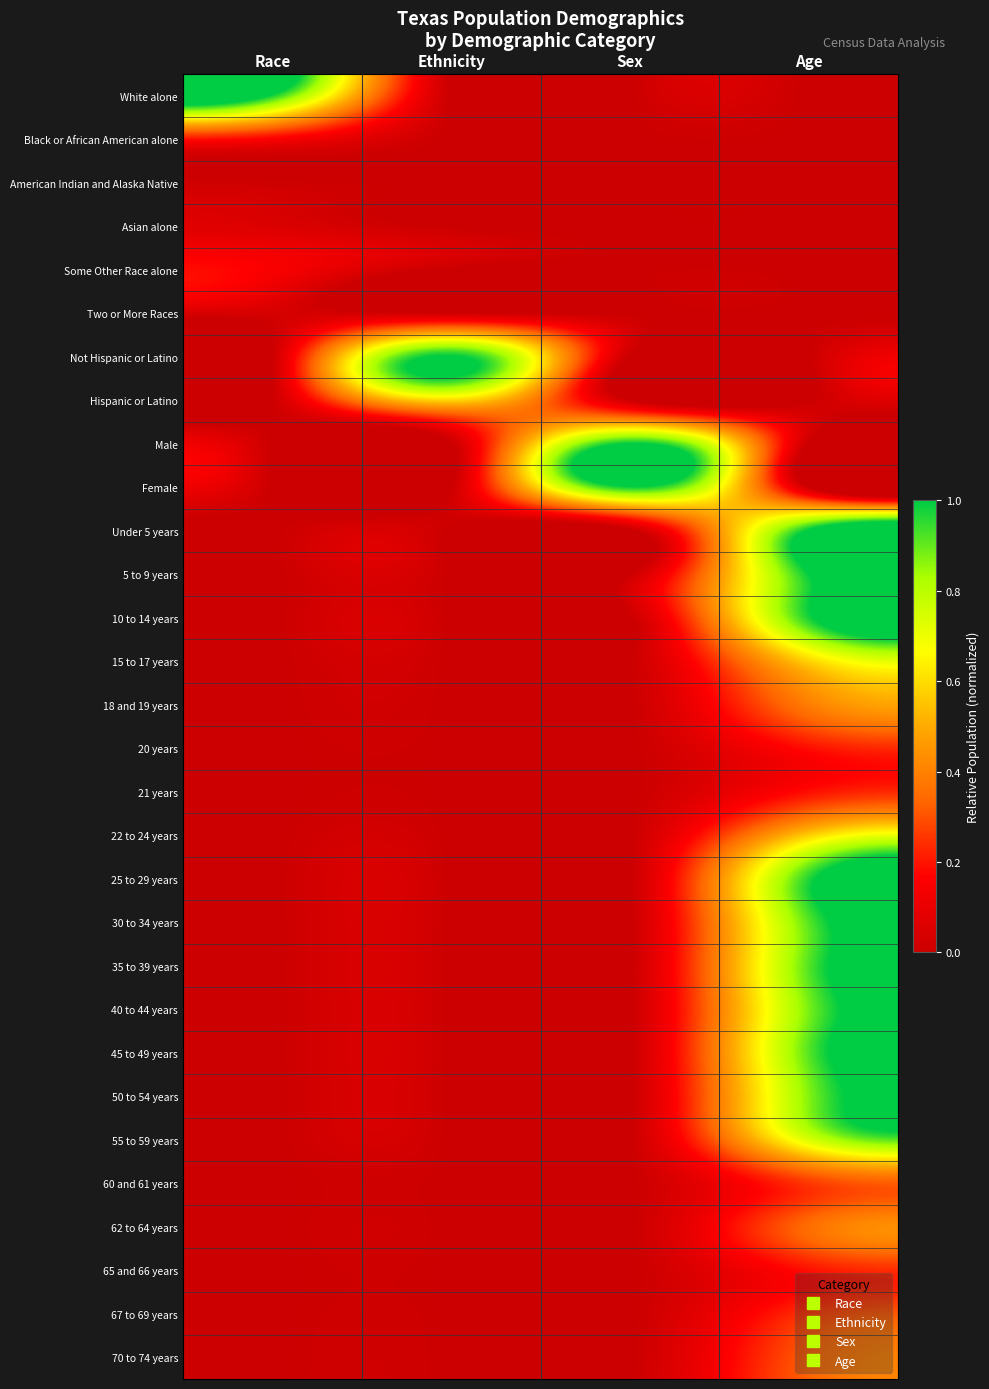

Which series changed the most between Ethnicity and Sex?

Not Hispanic or Latino